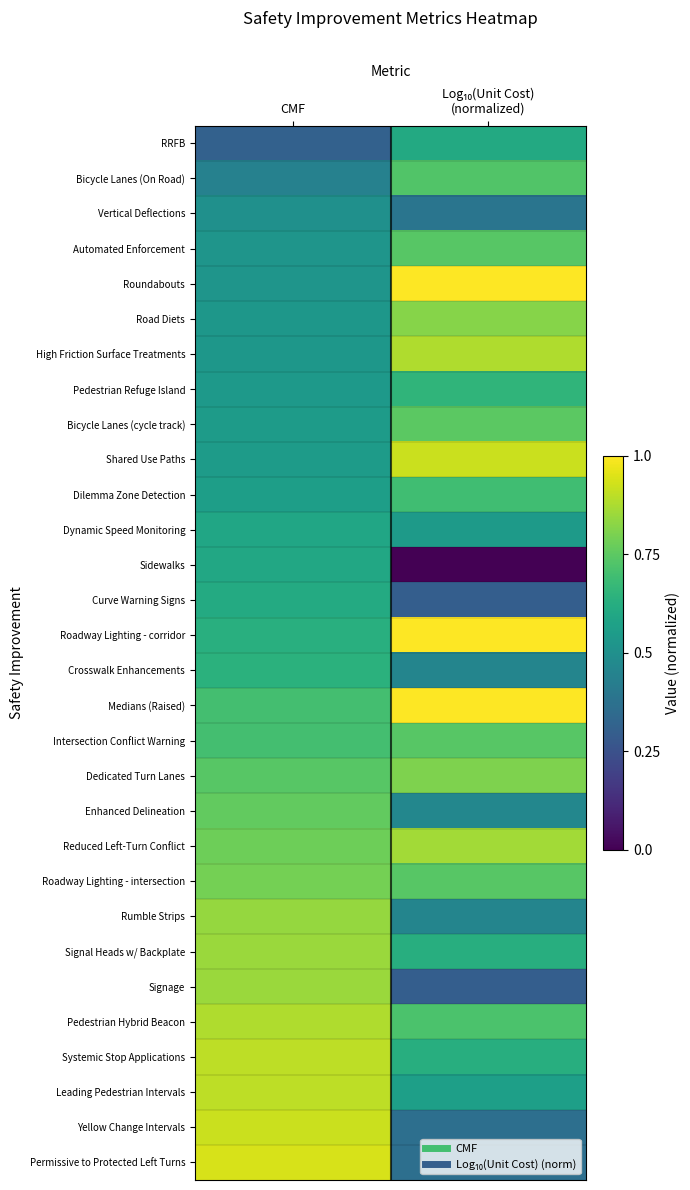

At how many categories does at least one series exceed 0?

2